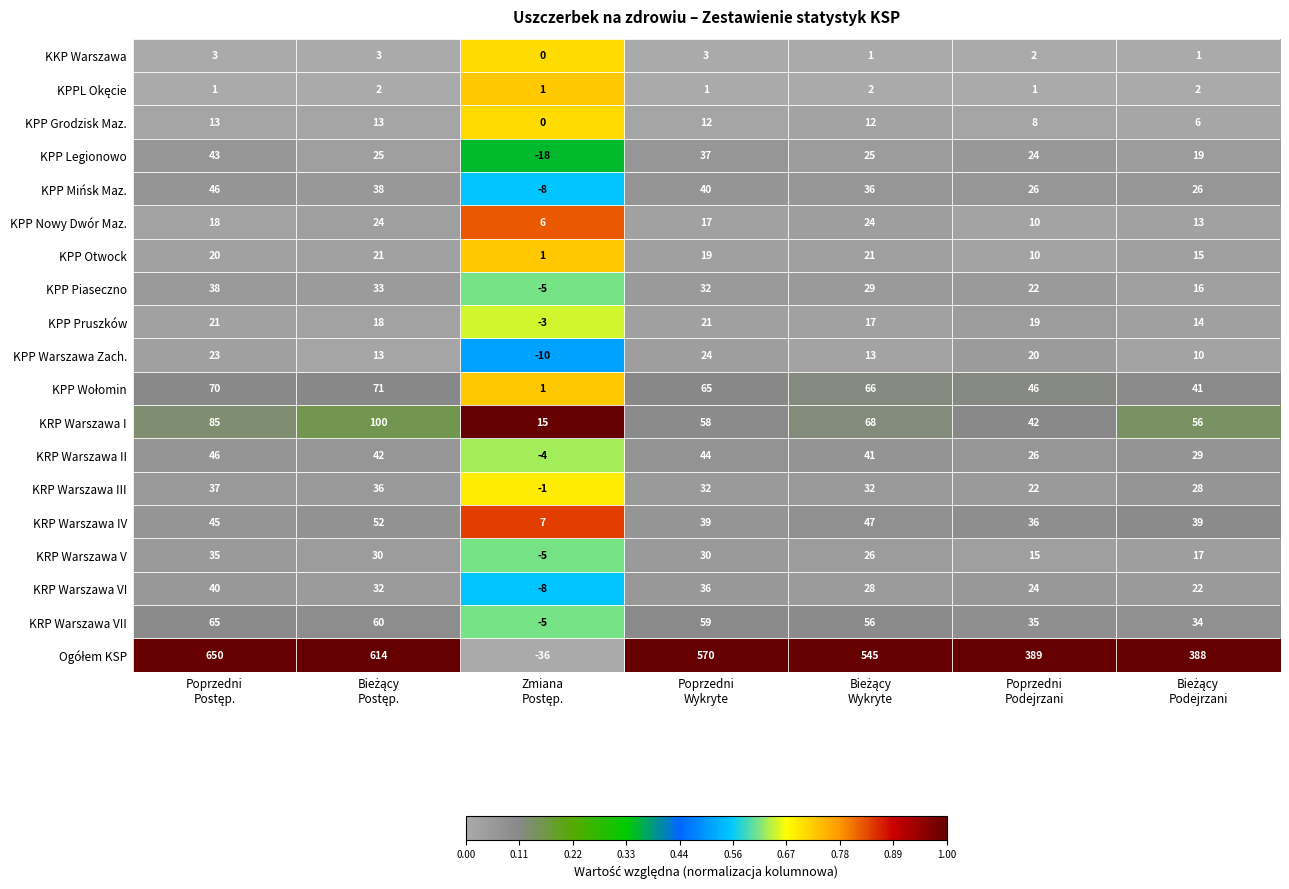

What is the highest value of the KRP Warszawa VII series?

65